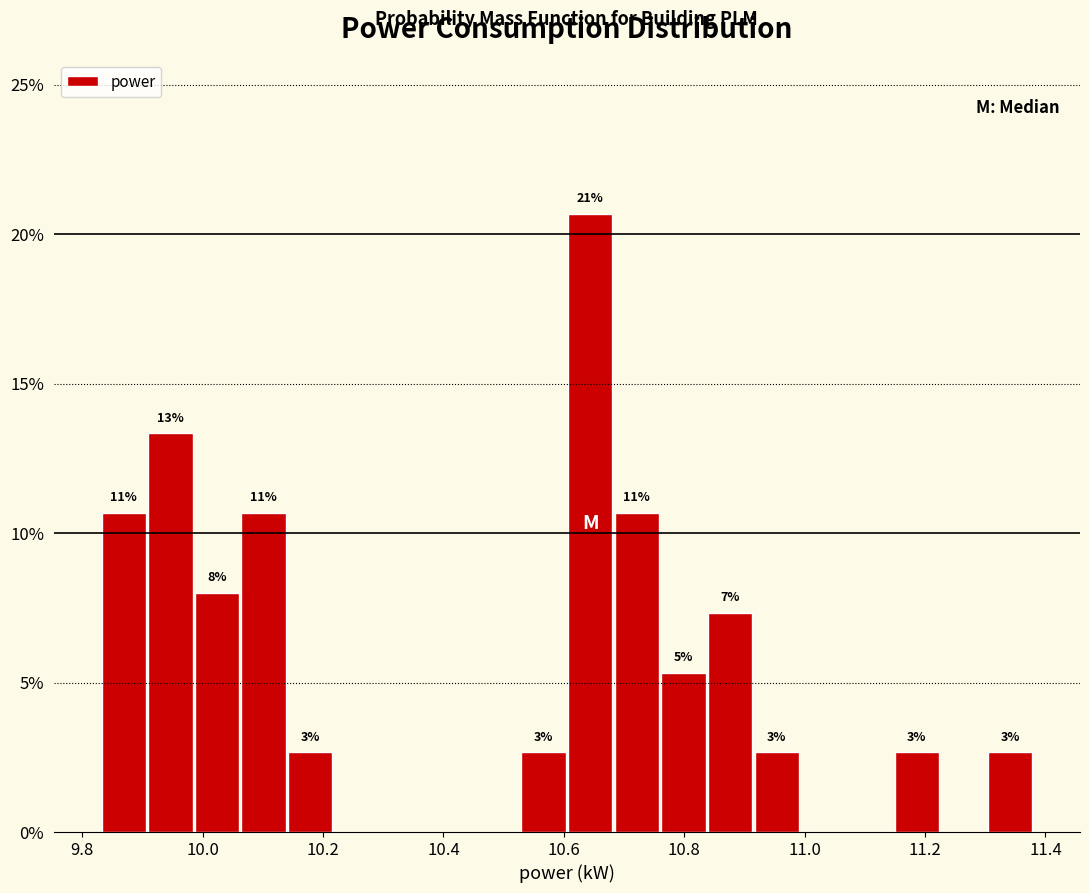

Read against the x-axis, roughly where is the centre of the tallest bar?

10.64